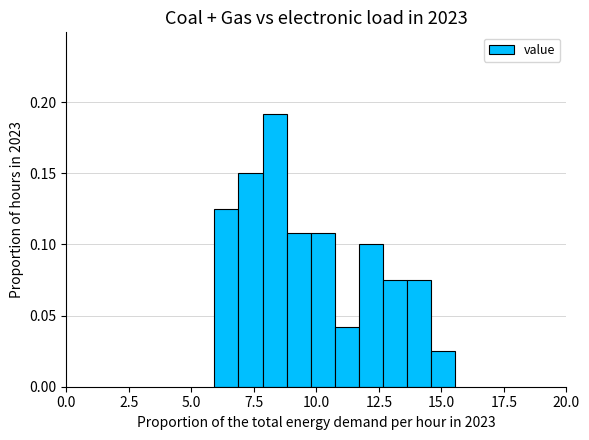

Read against the x-axis, roughly where is the centre of the tallest bar?

8.5